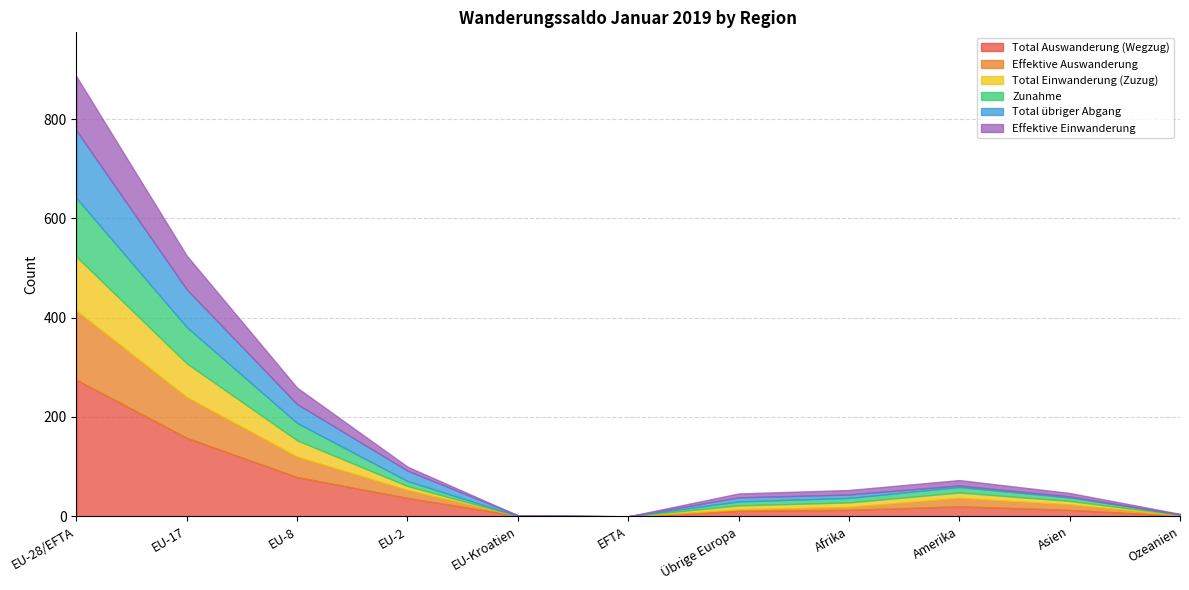

List the labels in order of Total Auswanderung (Wegzug) value, largest first.

EU-28/EFTA, EU-17, EU-8, EU-2, Amerika, Afrika, Asien, Übrige Europa, EU-Kroatien, Ozeanien, EFTA